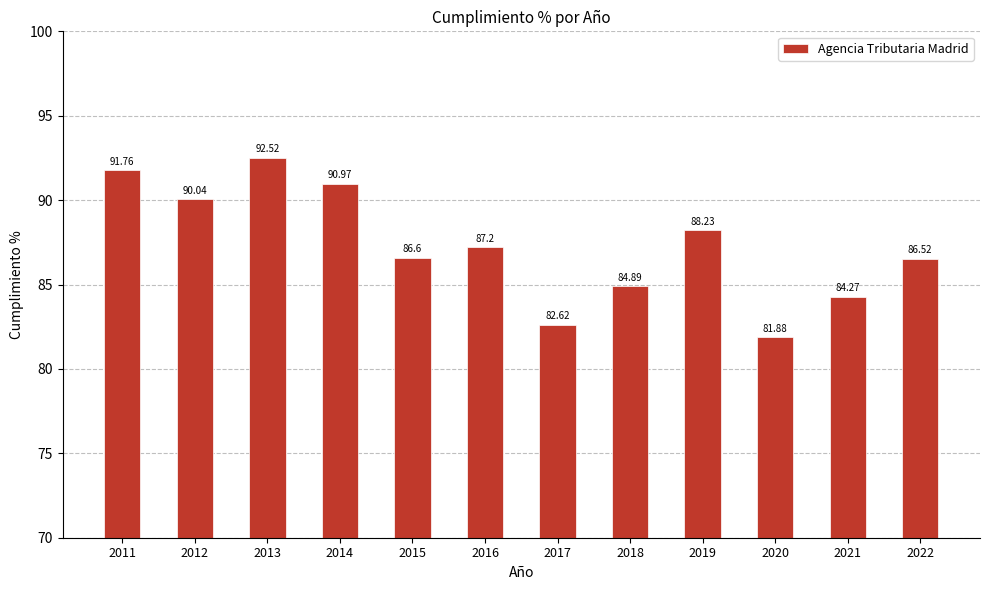

Rank the categories by value from lowest to highest.

2020, 2017, 2021, 2018, 2022, 2015, 2016, 2019, 2012, 2014, 2011, 2013